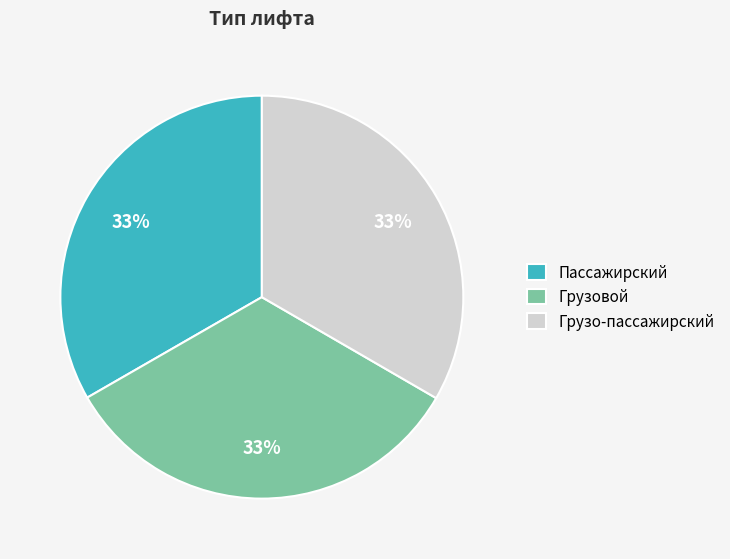

What is the ratio of the value at Грузовой to the value at Грузо-пассажирский?

1.0